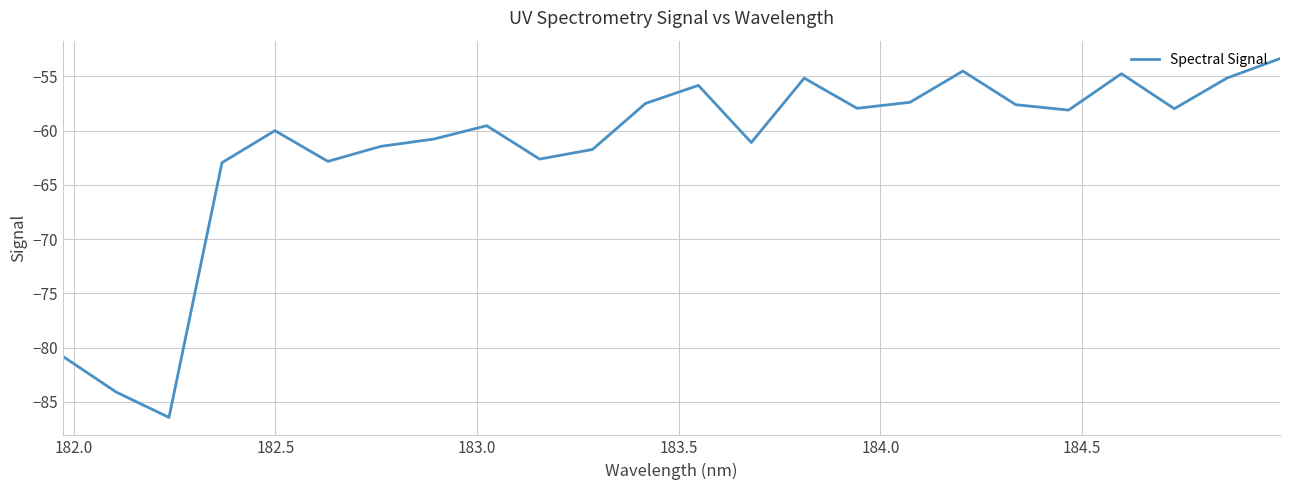

What is the smallest value displayed?

-86.4